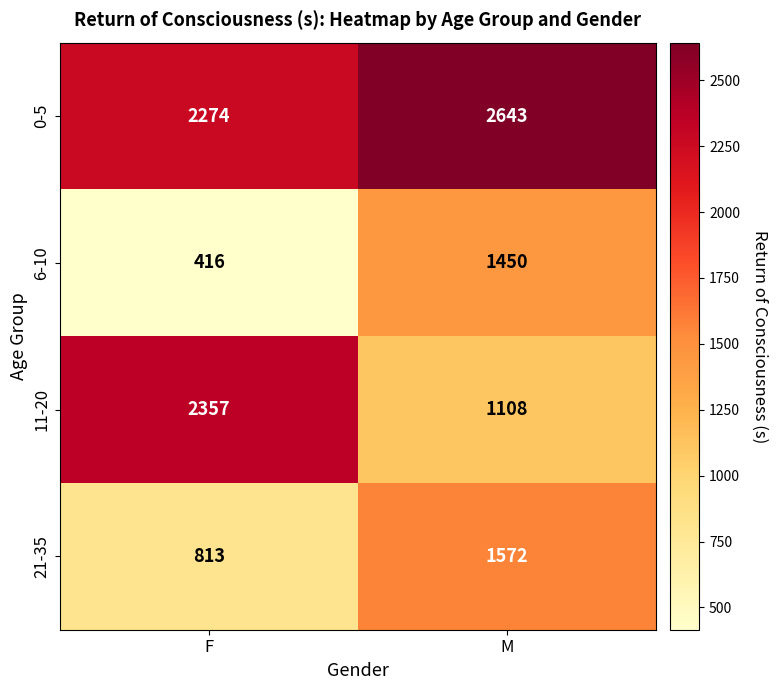

What is the difference between the maximum and minimum values in the 21-35 series?

759